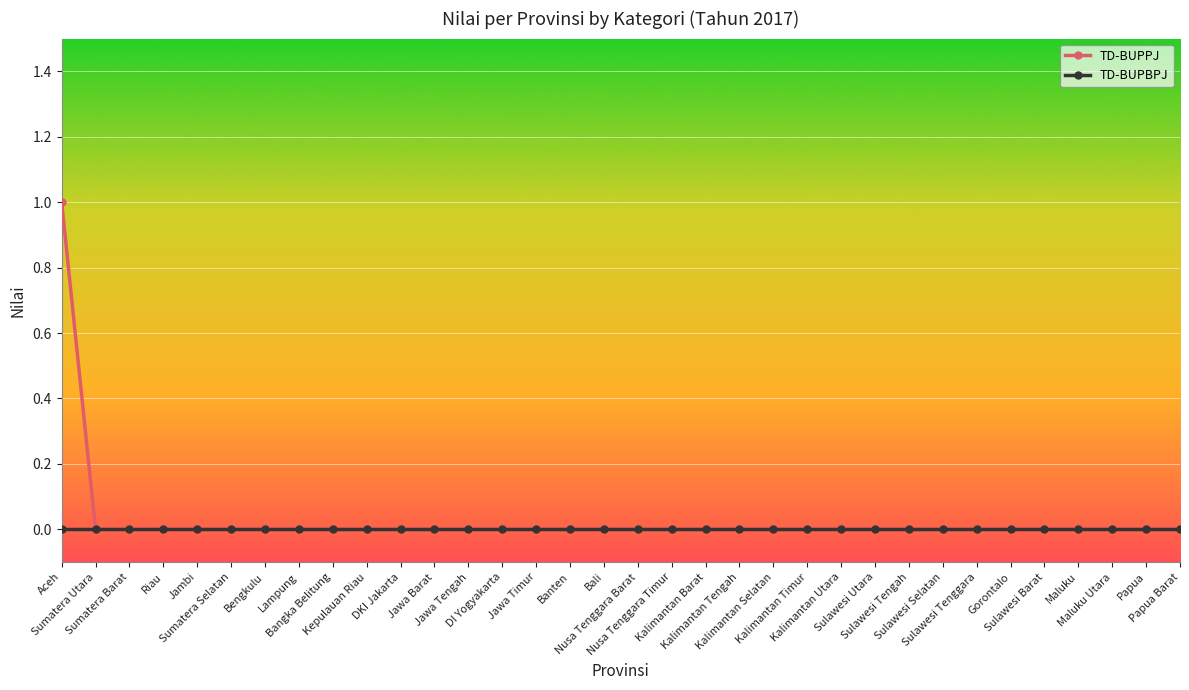

At which category does the chart reach its peak across all series?

Aceh